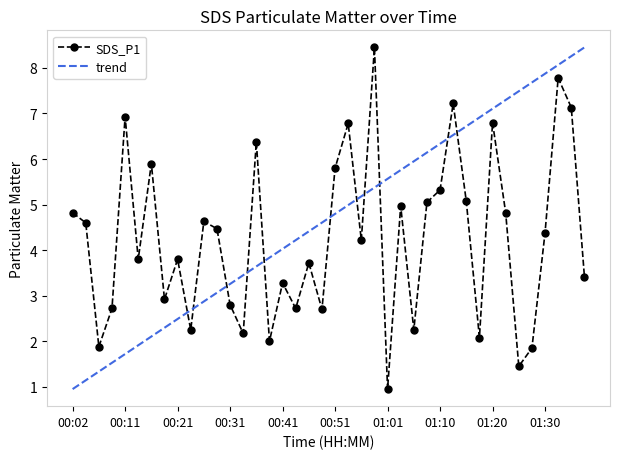

Rank the categories by value from lowest to highest.

01:01, 01:25, 01:28, 00:07, 00:38, 01:18, 00:34, 00:24, 01:05, 00:48, 00:09, 00:43, 00:31, 00:19, 00:41, 01:37, 00:46, 00:14, 00:21, 00:56, 01:30, 00:29, 00:04, 00:26, 00:02, 01:23, 01:03, 01:08, 01:15, 01:10, 00:51, 00:16, 00:36, 00:53, 01:20, 00:11, 01:35, 01:13, 01:33, 00:58